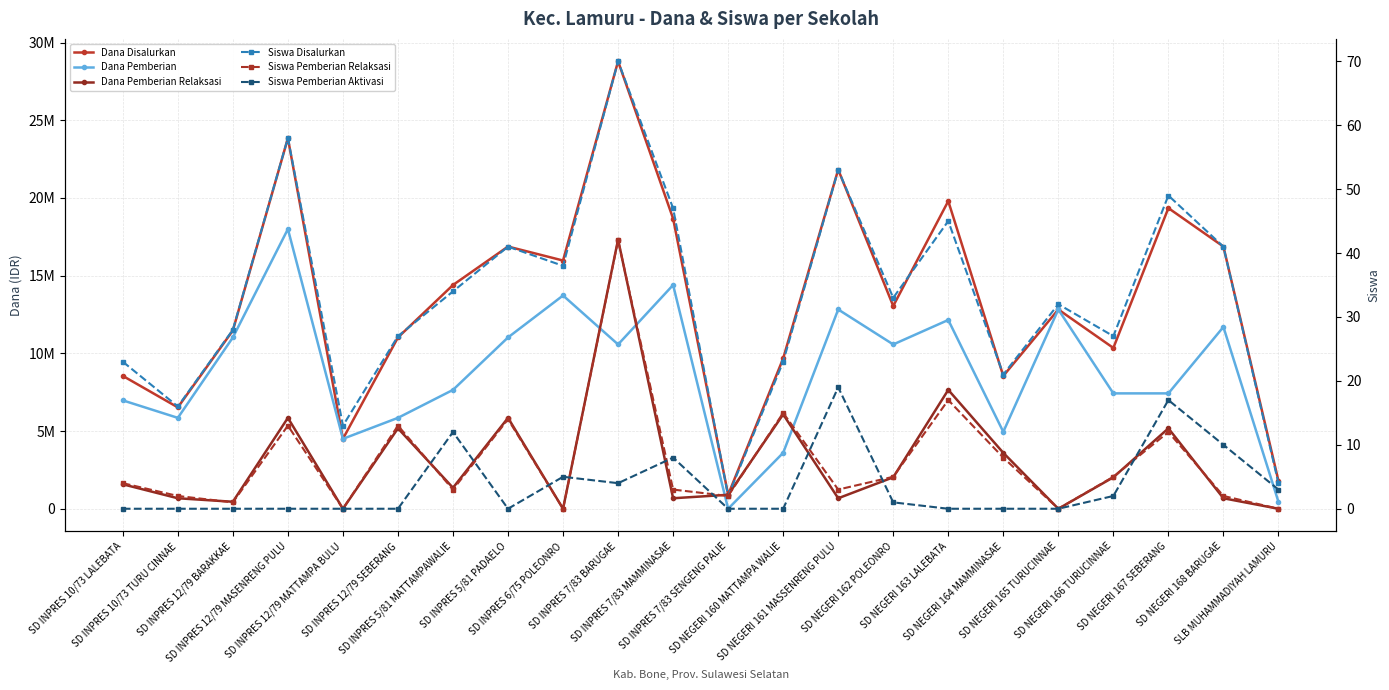

At how many categories does at least one series exceed 10405724?

14